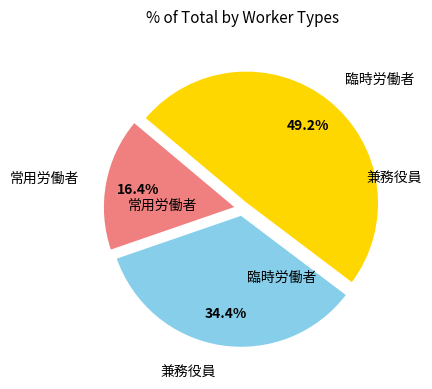

Is there any slice that represents more than half of the pie?

No